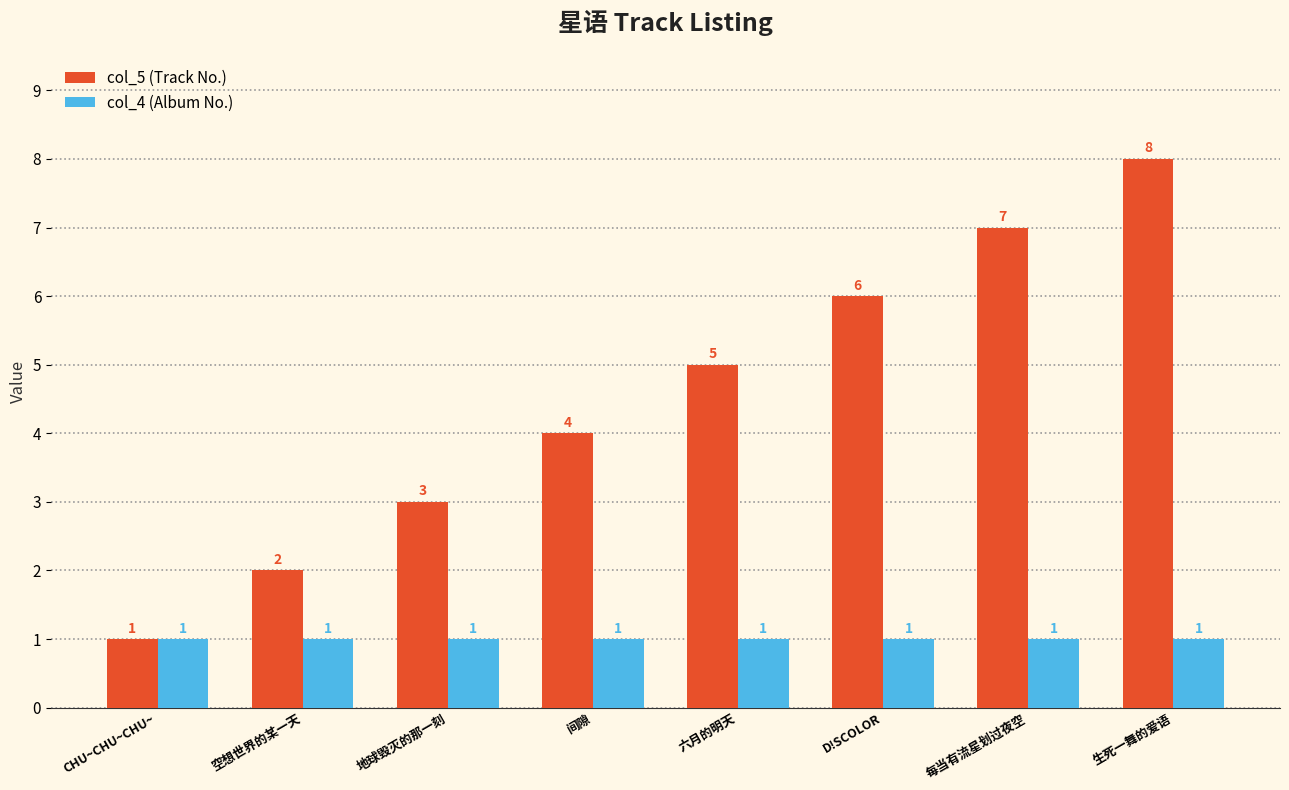

Reading left to right, extract all data points from this chart.

col_5 (Track No.): CHU~CHU~CHU~=1	空想世界的某一天=2	地球毁灭的那一刻=3	间隙=4	六月的明天=5	D!SCOLOR=6	每当有流星划过夜空=7	生死一舞的爱语=8
col_4 (Album No.): CHU~CHU~CHU~=1	空想世界的某一天=1	地球毁灭的那一刻=1	间隙=1	六月的明天=1	D!SCOLOR=1	每当有流星划过夜空=1	生死一舞的爱语=1